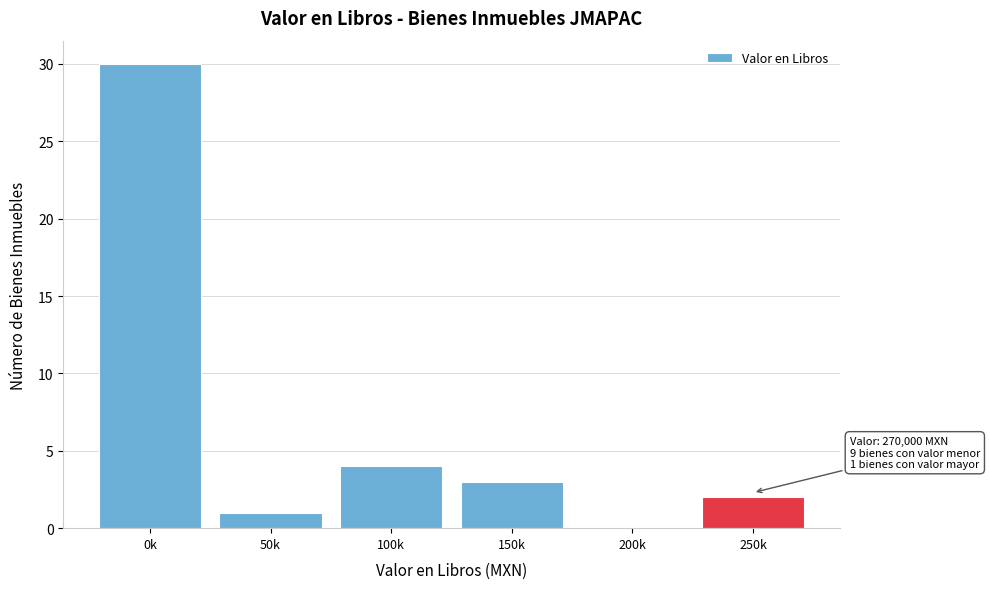

Reading right to left, list all the values displayed in this chart.

250k=2	200k=0	150k=3	100k=4	50k=1	0k=30